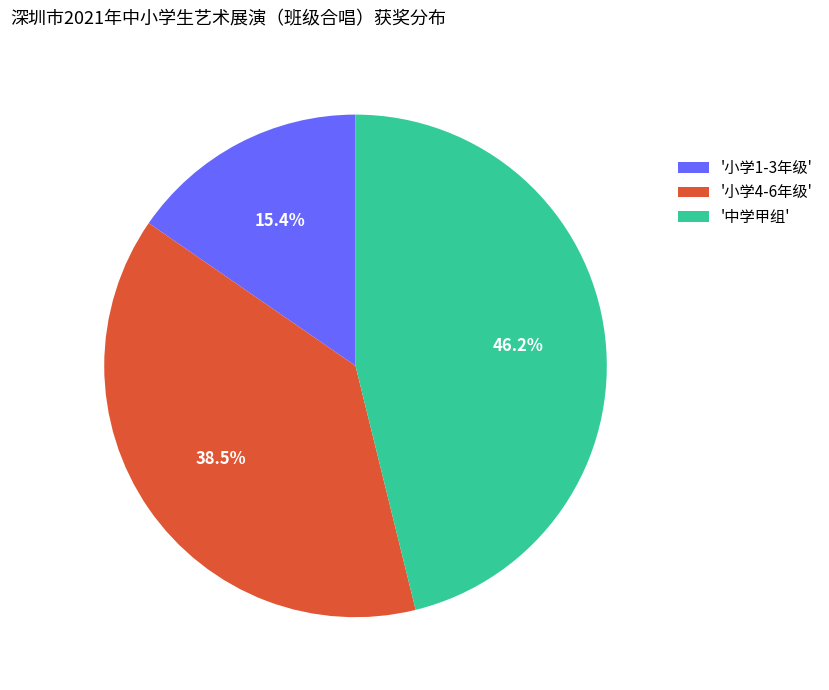

How many slices are in this pie chart?

3